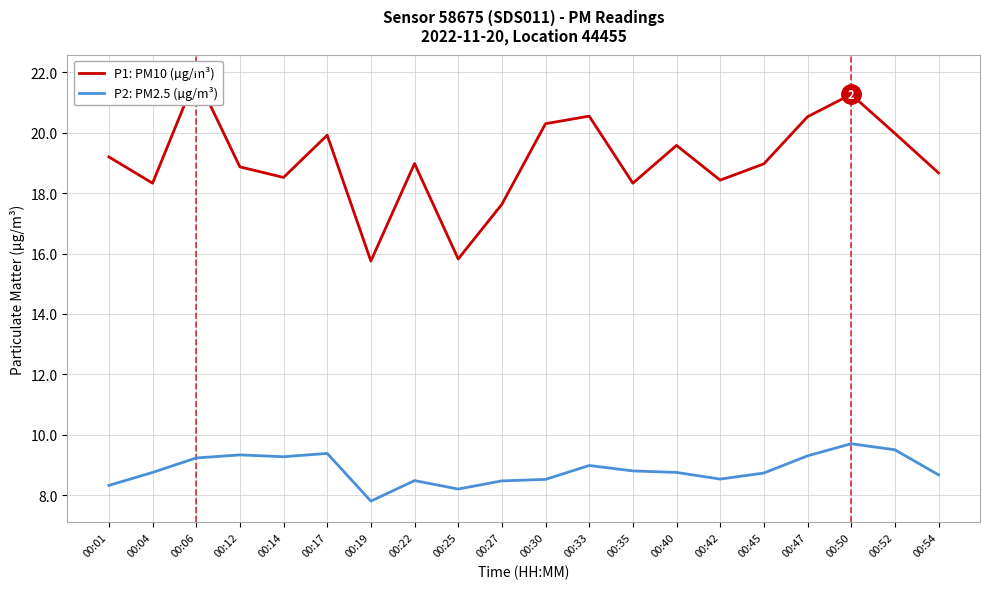

What value does the P2: PM2.5 (µg/m³) series have at 00:27?

8.5